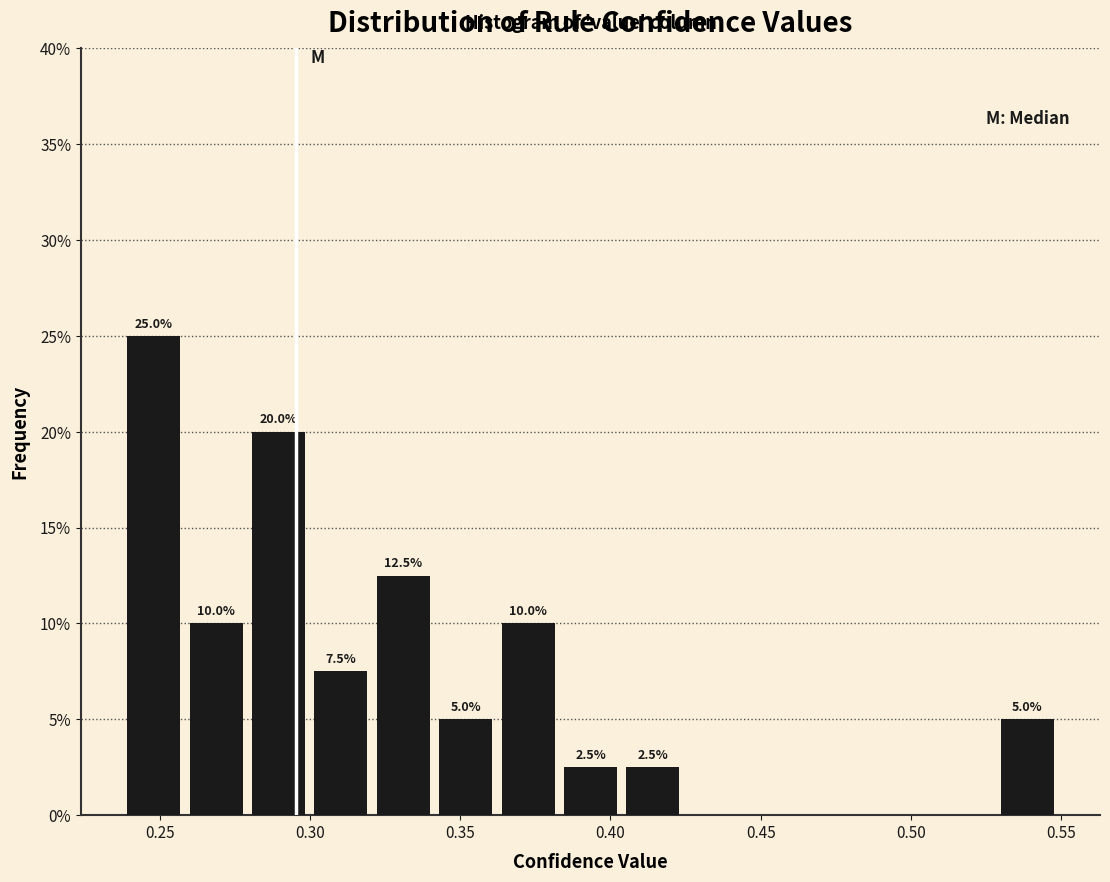

Which range on the x-axis has the tallest bar?

0.240 to 0.260